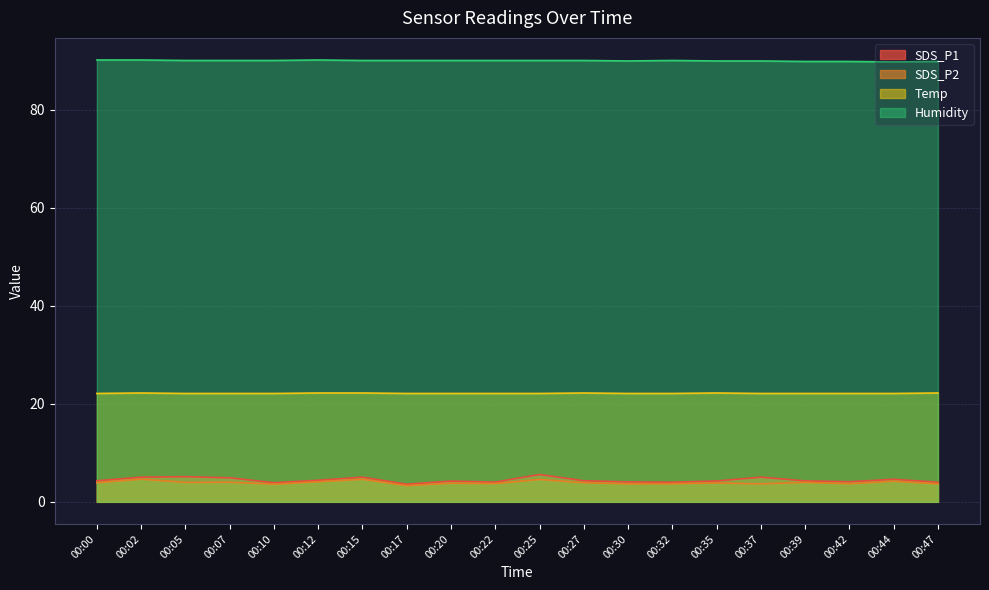

True or false: SDS_P1 and Temp cross at least once.

False